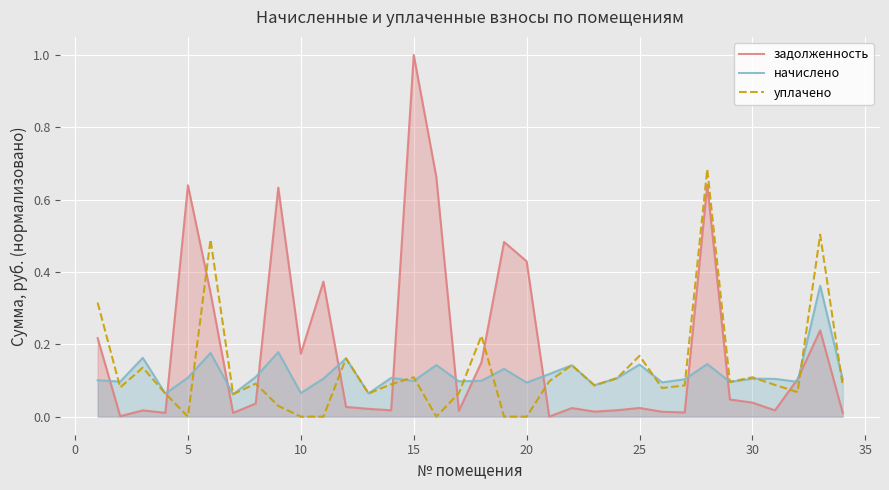

Which series has the largest total across all categories?

задолженность